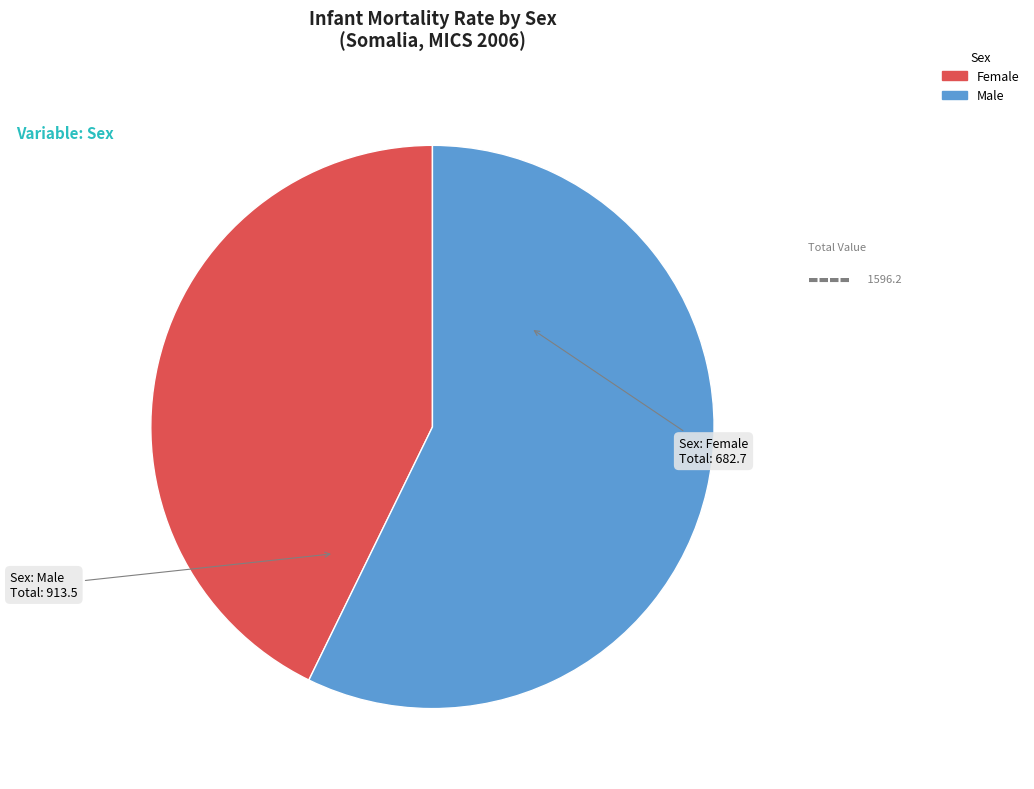

How many slices are in this pie chart?

2